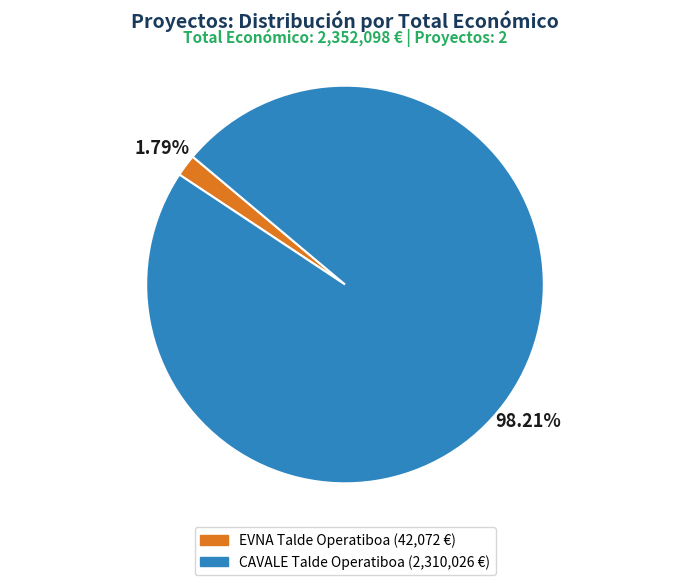

Rank the categories by value from highest to lowest.

CAVALE Talde Operatiboa, EVNA Talde Operatiboa